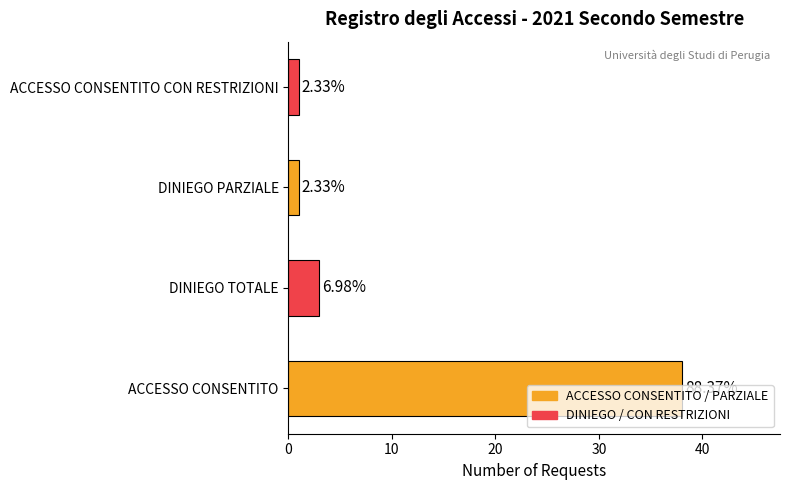

How many bars are there in total?

4